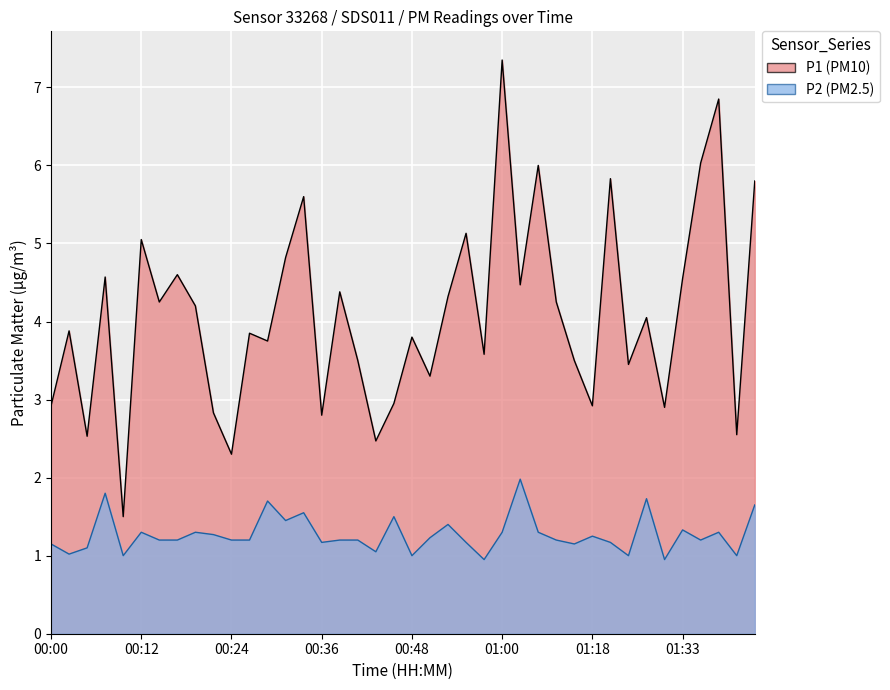

True or false: P2 and P1 cross at least once.

False